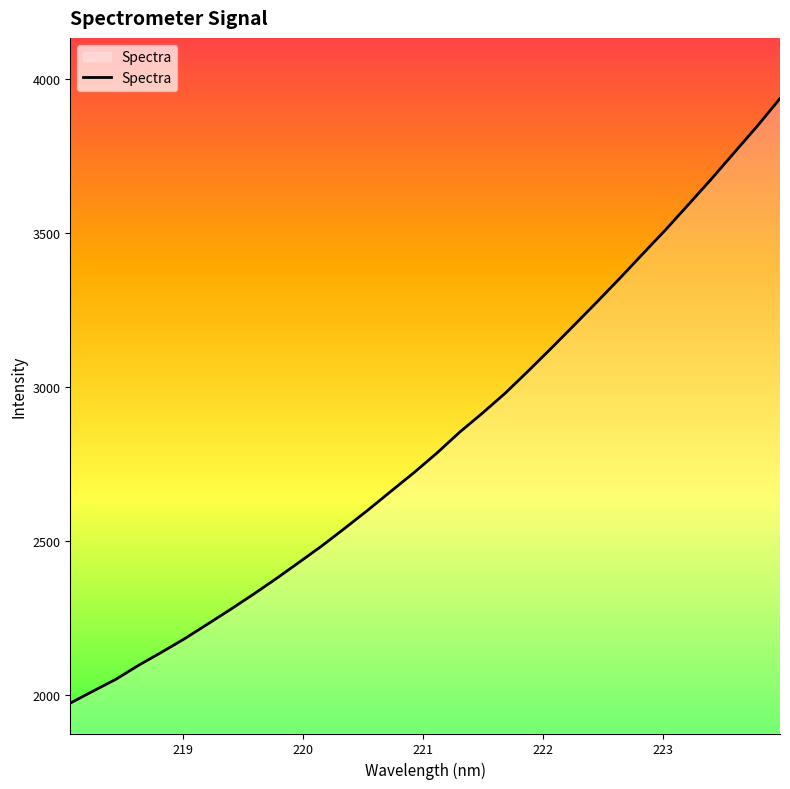

What is the difference between the maximum and minimum values?

1962.8